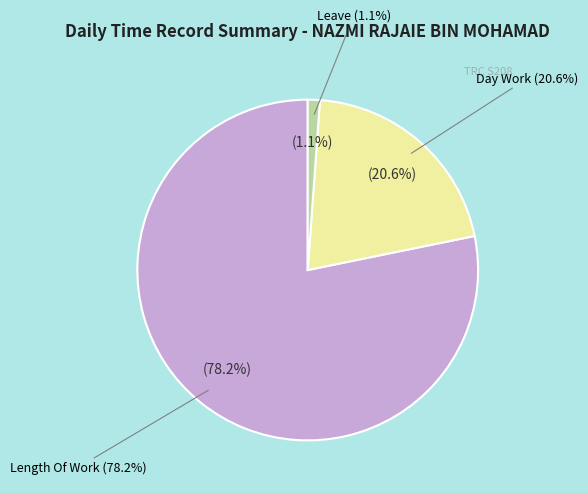

To the nearest percent, what percentage of the pie is Length Of Work?

78%